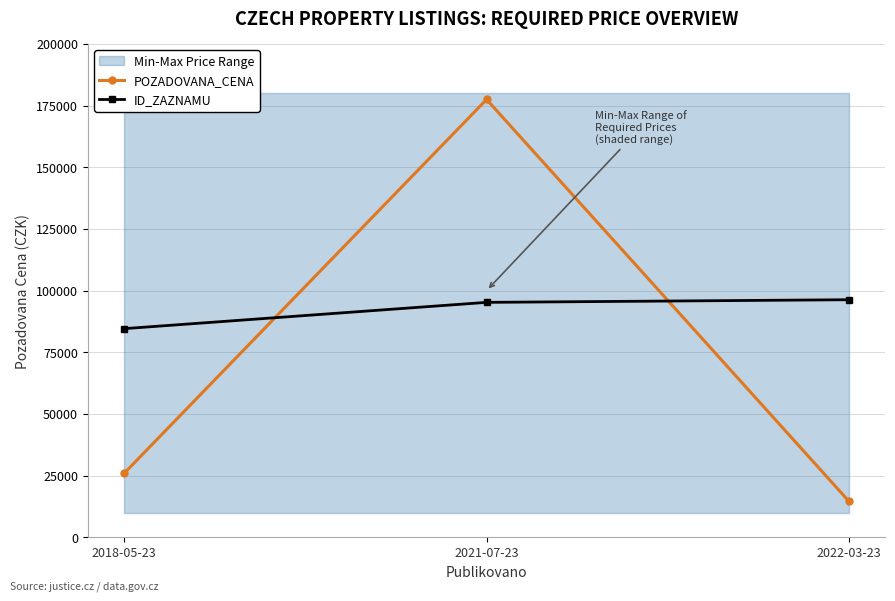

What is the label of the 1st point from the left?

2018-05-23